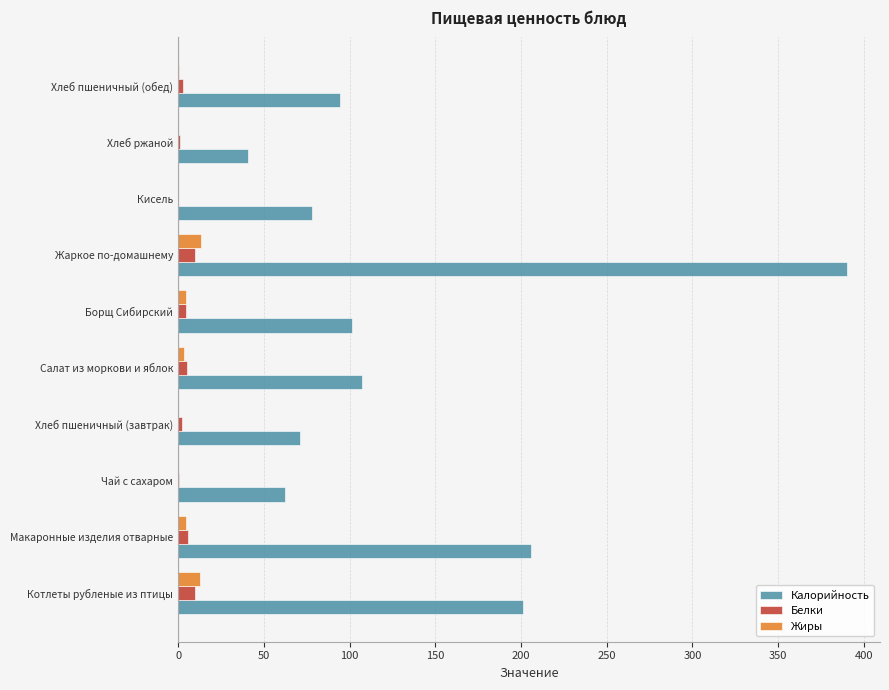

What is the sum of all Белки values?

42.9